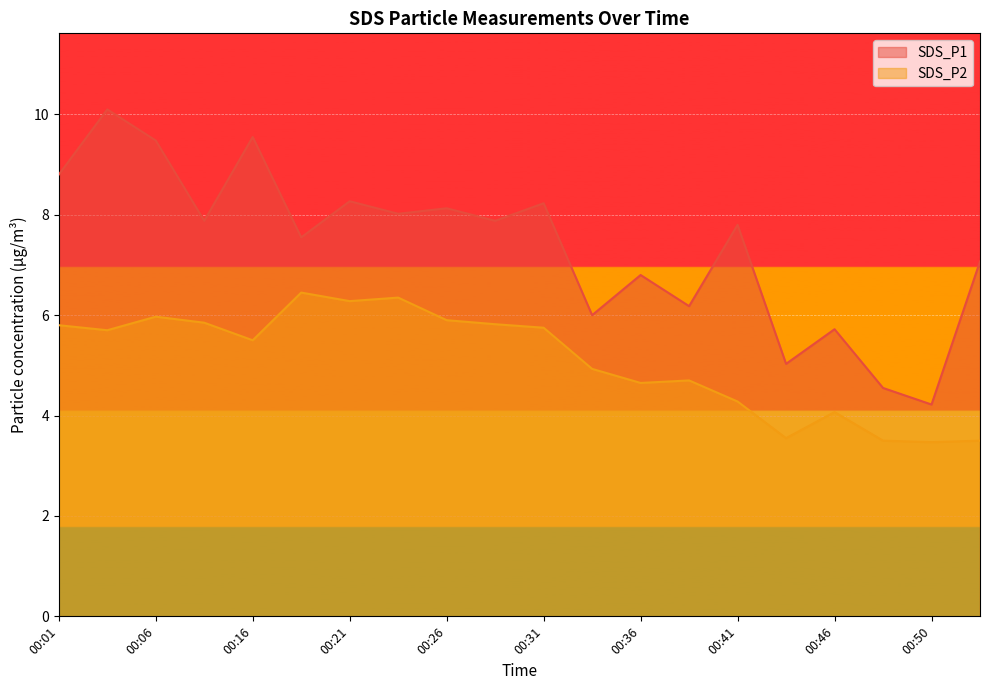

Reading left to right, list all the values displayed in this chart.

SDS_P1: 00:01=8.8	00:04=10.1	00:06=9.5	00:09=7.9	00:16=9.6	00:19=7.5	00:21=8.3	00:24=8.0	00:26=8.1	00:29=7.9	00:31=8.2	00:33=6.0	00:36=6.8	00:38=6.2	00:41=7.8	00:43=5.0	00:46=5.7	00:48=4.5	00:50=4.2	00:53=7.1
SDS_P2: 00:01=5.8	00:04=5.7	00:06=6.0	00:09=5.8	00:16=5.5	00:19=6.5	00:21=6.3	00:24=6.3	00:26=5.9	00:29=5.8	00:31=5.8	00:33=4.9	00:36=4.7	00:38=4.7	00:41=4.3	00:43=3.5	00:46=4.1	00:48=3.5	00:50=3.5	00:53=3.5